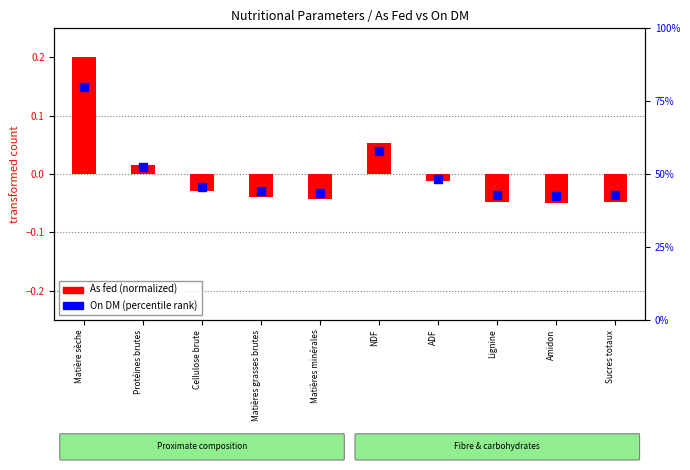

Is the value of As fed (normalized) at Cellulose brute greater than the value of On DM (percentile rank) at Lignine?

Yes